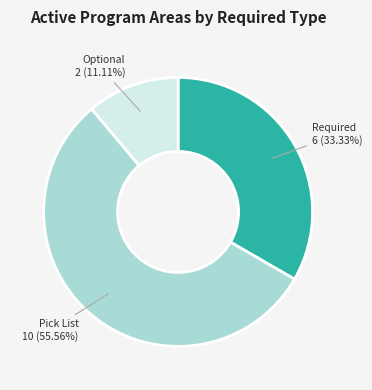

Which slice is the largest?

Pick List